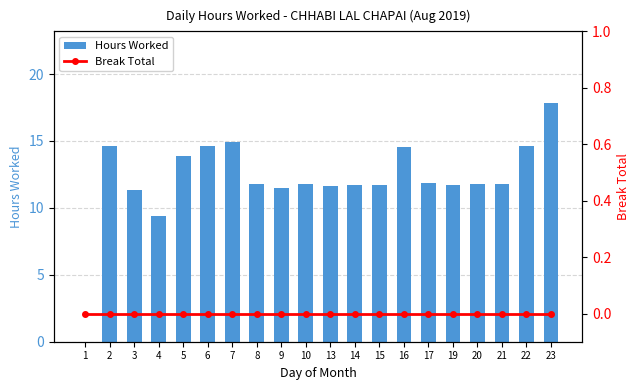

At which category is the sum across all series the highest?

23